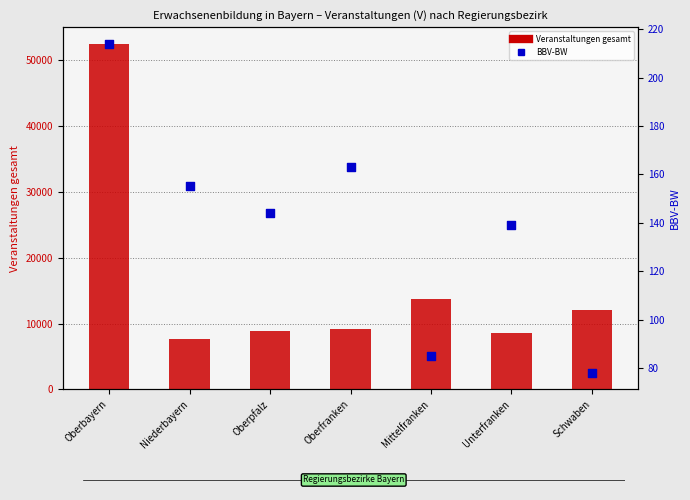

What is the change in value from Oberfranken to Schwaben?

-85